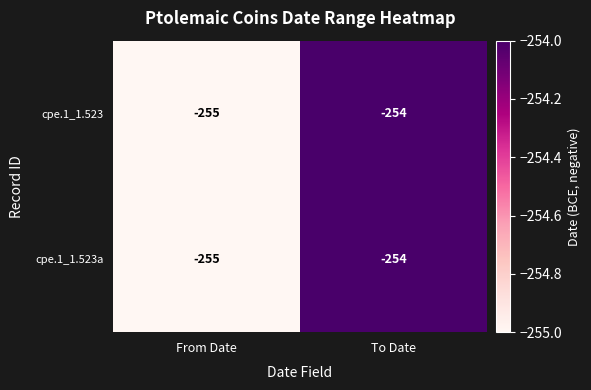

Reading right to left, what are all the values shown in this chart?

cpe.1_1.523: To Date=-254	From Date=-255
cpe.1_1.523a: To Date=-254	From Date=-255